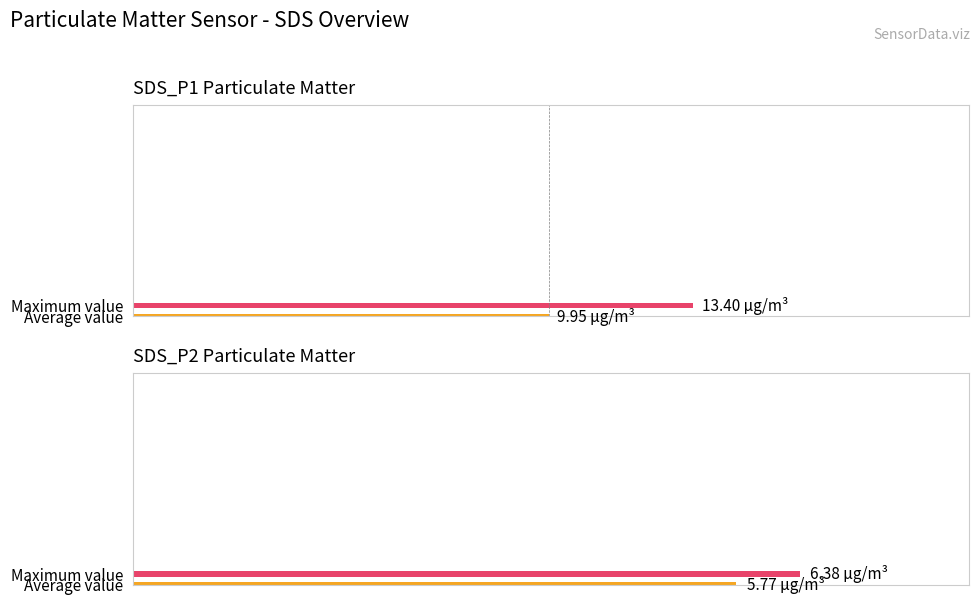

Which series has the largest total across all categories?

SDS_P1